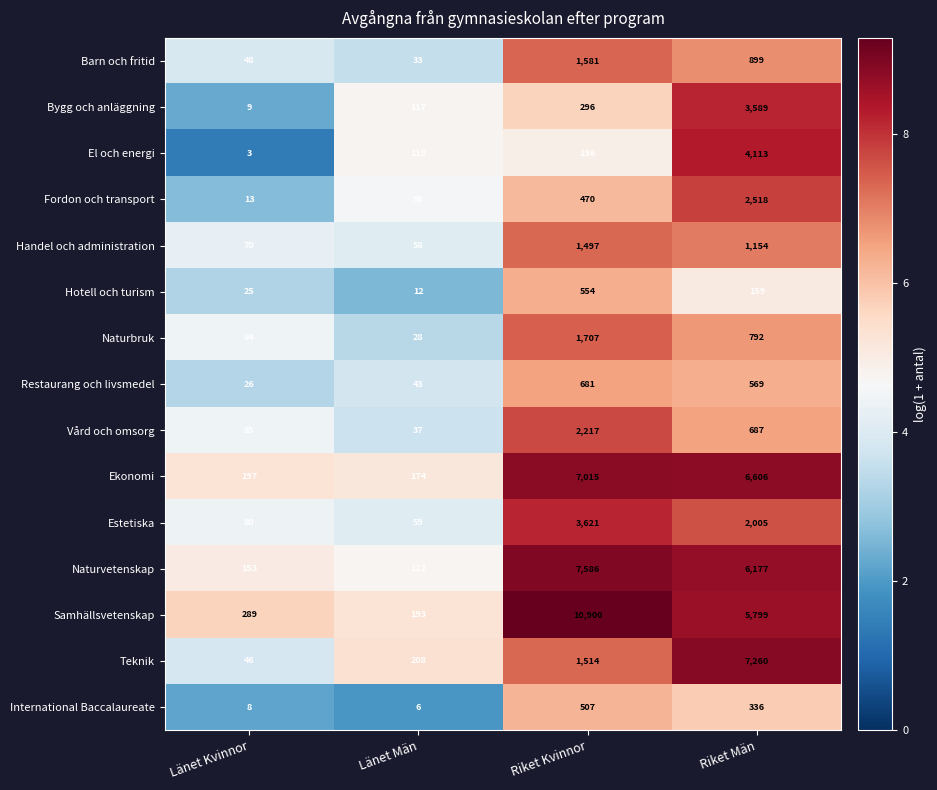

What is the difference between the maximum and minimum values in the Fordon och transport series?

2505